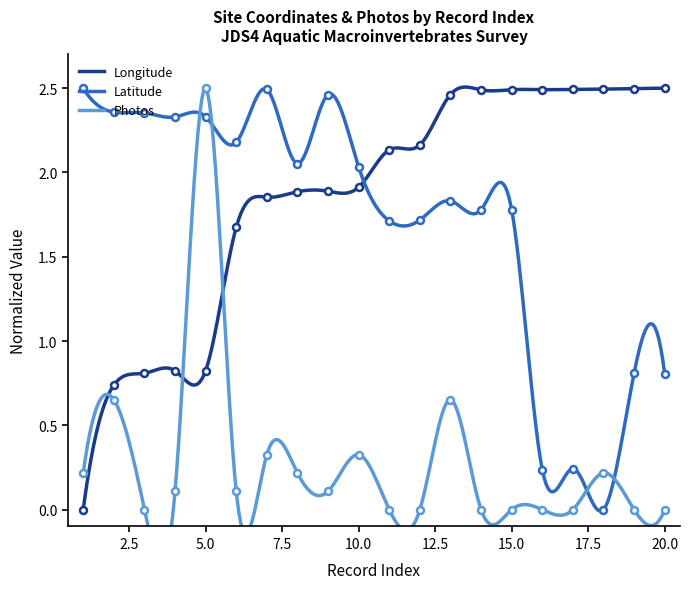

What is the difference between the highest and lowest values at 6?

2.1